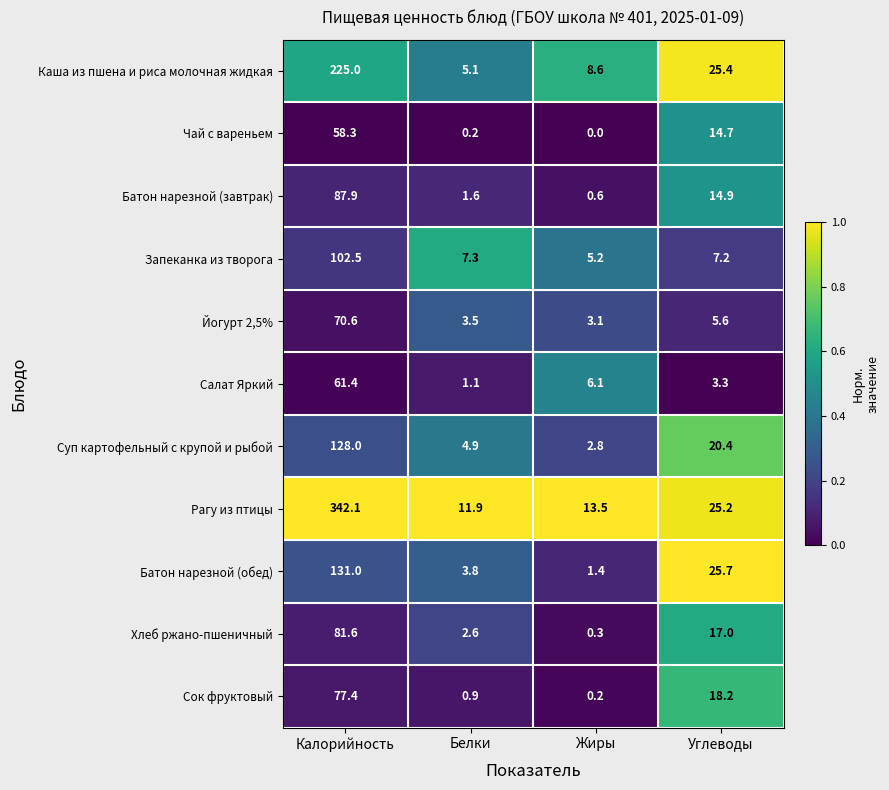

At how many categories does at least one series exceed 0?

4